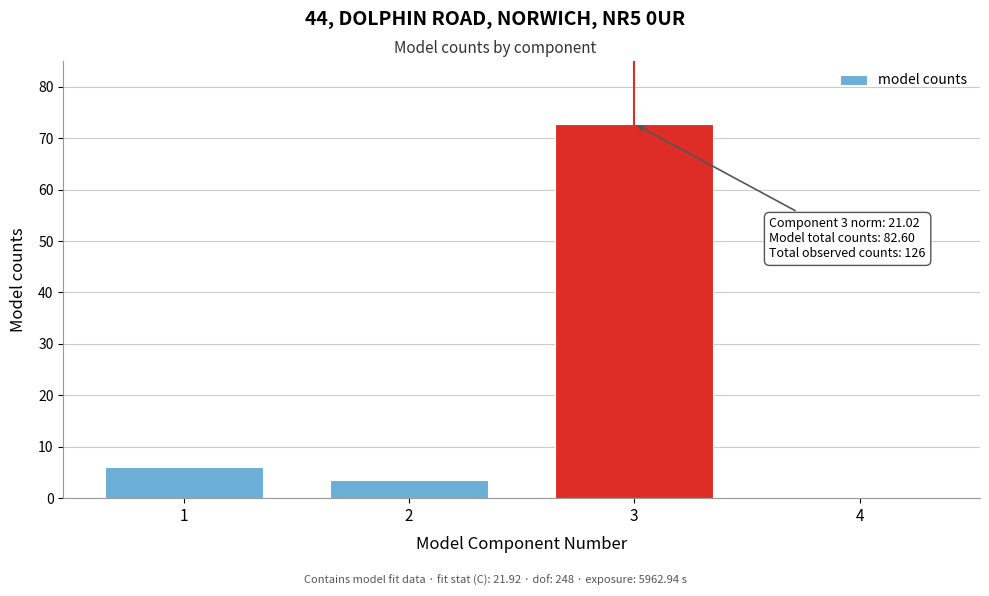

Reading left to right, transcribe all the data shown in this chart.

1=6.1	2=3.6	3=72.8	4=0.1